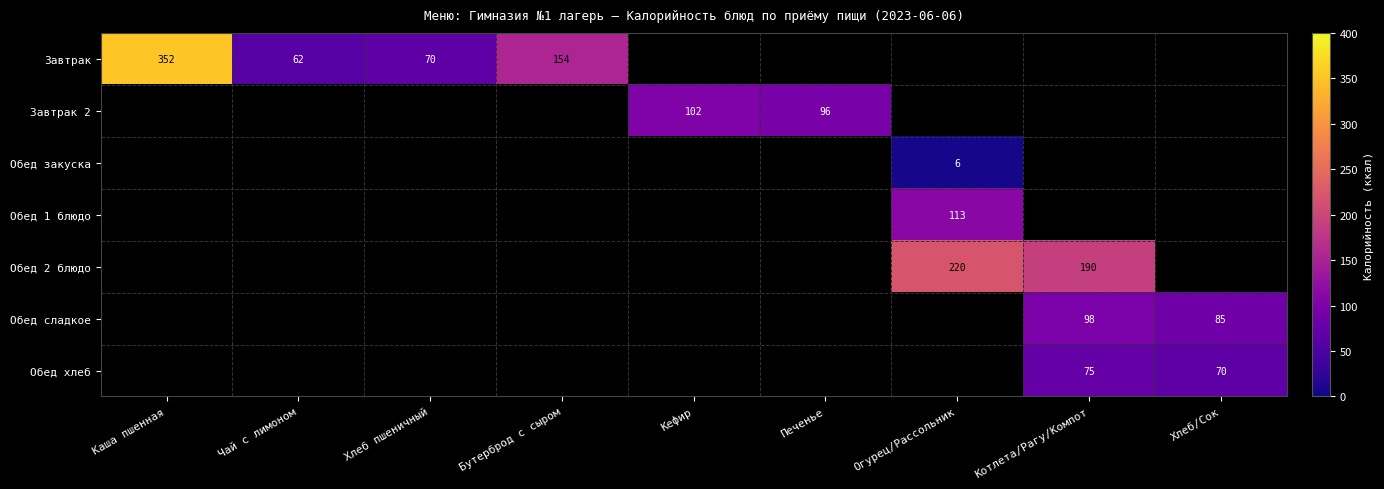

At which category does the chart reach its peak across all series?

Каша пшенная